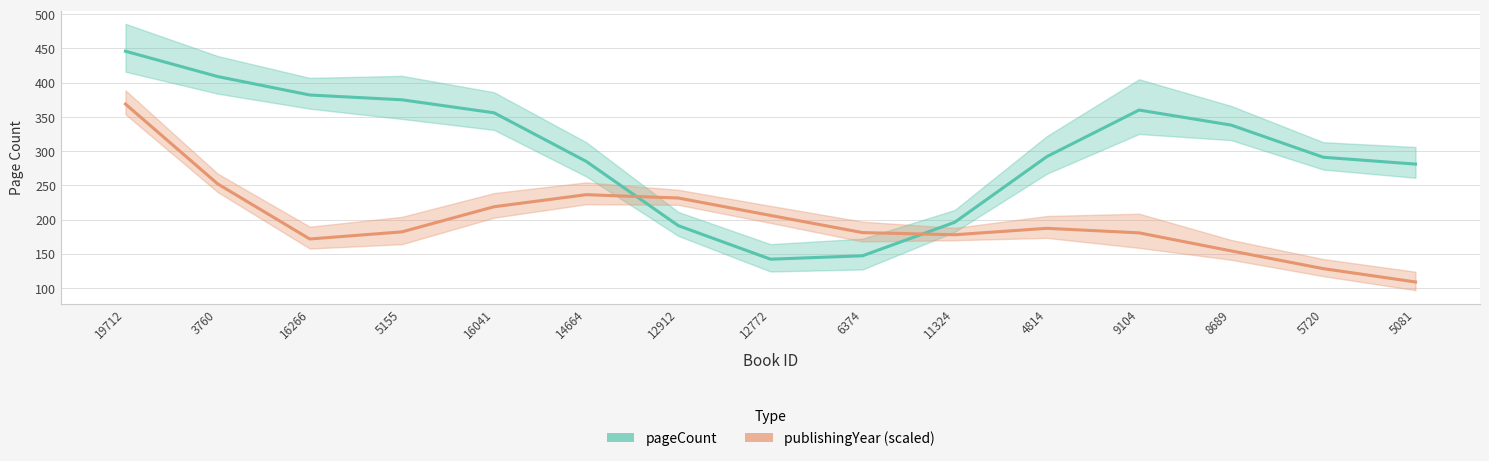

What is the label of the 10th point from the right?

14664